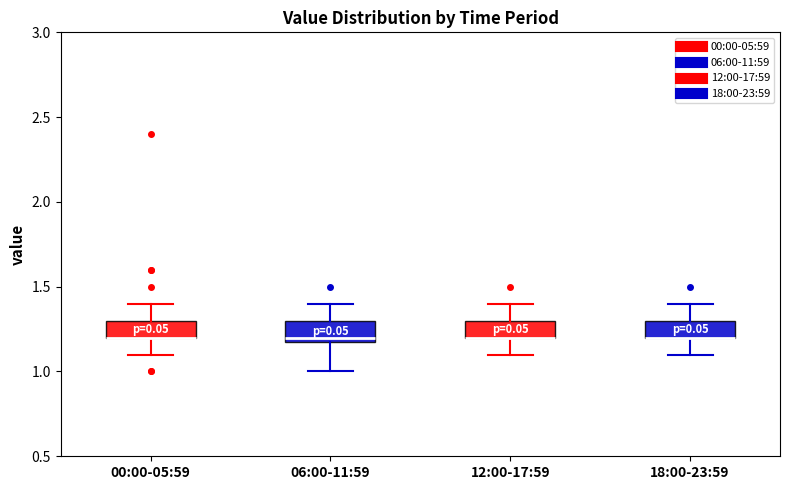

Reading left to right, transcribe this box plot: for each box, give where its median line is, the range the box spans, and where its two whiskers end, as read against the y-axis. The values are not printed on the chart, so give them approximately, as read against the axis.

00:00-05:59: median 1.2 (drawn on the box's lower edge), box 1.2 to 1.3, whiskers 1.1 to 1.4
06:00-11:59: median 1.2 (just above the box's lower edge), box 1.2 to 1.3, whiskers 1.0 to 1.4
12:00-17:59: median 1.2 (drawn on the box's lower edge), box 1.2 to 1.3, whiskers 1.1 to 1.4
18:00-23:59: median 1.2 (drawn on the box's lower edge), box 1.2 to 1.3, whiskers 1.1 to 1.4